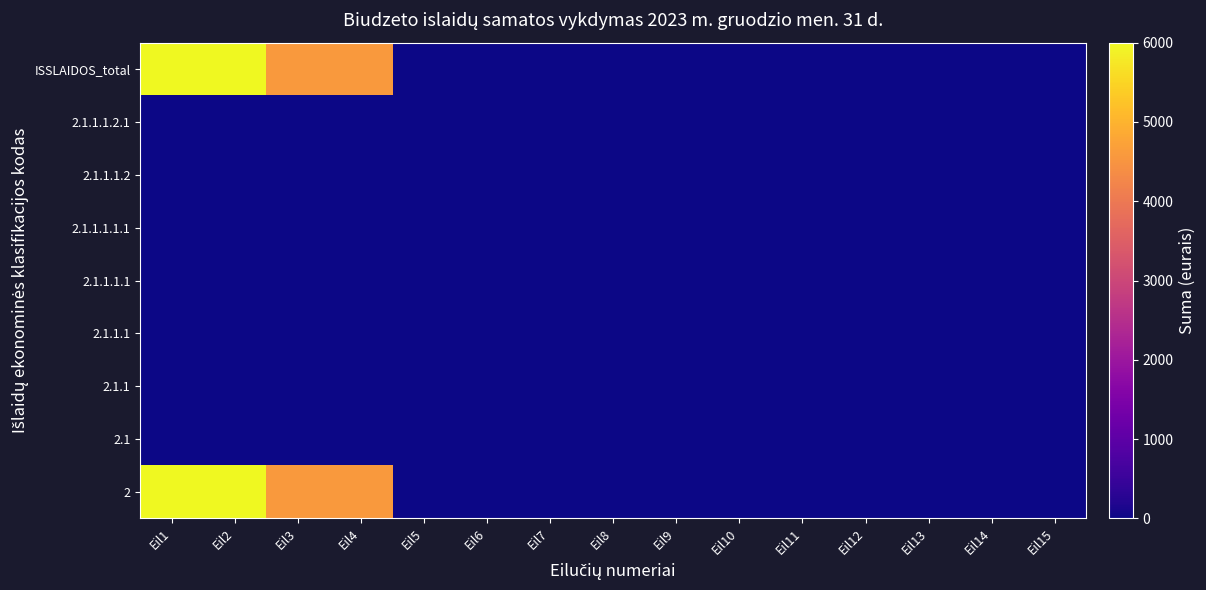

Reading right to left, transcribe all the data shown in this chart.

2: Eil15=0.0	Eil14=0.0	Eil13=0.0	Eil12=0.0	Eil11=0.0	Eil10=0.0	Eil9=0.0	Eil8=0.0	Eil7=0.0	Eil6=0.0	Eil5=0.0	Eil4=4590.1	Eil3=4590.1	Eil2=6000.0	Eil1=6000.0
2.1: Eil15=0.0	Eil14=0.0	Eil13=0.0	Eil12=0.0	Eil11=0.0	Eil10=0.0	Eil9=0.0	Eil8=0.0	Eil7=0.0	Eil6=0.0	Eil5=0.0	Eil4=0.0	Eil3=0.0	Eil2=0.0	Eil1=0.0
2.1.1: Eil15=0.0	Eil14=0.0	Eil13=0.0	Eil12=0.0	Eil11=0.0	Eil10=0.0	Eil9=0.0	Eil8=0.0	Eil7=0.0	Eil6=0.0	Eil5=0.0	Eil4=0.0	Eil3=0.0	Eil2=0.0	Eil1=0.0
2.1.1.1: Eil15=0.0	Eil14=0.0	Eil13=0.0	Eil12=0.0	Eil11=0.0	Eil10=0.0	Eil9=0.0	Eil8=0.0	Eil7=0.0	Eil6=0.0	Eil5=0.0	Eil4=0.0	Eil3=0.0	Eil2=0.0	Eil1=0.0
2.1.1.1.1: Eil15=0.0	Eil14=0.0	Eil13=0.0	Eil12=0.0	Eil11=0.0	Eil10=0.0	Eil9=0.0	Eil8=0.0	Eil7=0.0	Eil6=0.0	Eil5=0.0	Eil4=0.0	Eil3=0.0	Eil2=0.0	Eil1=0.0
2.1.1.1.1.1: Eil15=0.0	Eil14=0.0	Eil13=0.0	Eil12=0.0	Eil11=0.0	Eil10=0.0	Eil9=0.0	Eil8=0.0	Eil7=0.0	Eil6=0.0	Eil5=0.0	Eil4=0.0	Eil3=0.0	Eil2=0.0	Eil1=0.0
2.1.1.1.2: Eil15=0.0	Eil14=0.0	Eil13=0.0	Eil12=0.0	Eil11=0.0	Eil10=0.0	Eil9=0.0	Eil8=0.0	Eil7=0.0	Eil6=0.0	Eil5=0.0	Eil4=0.0	Eil3=0.0	Eil2=0.0	Eil1=0.0
2.1.1.1.2.1: Eil15=0.0	Eil14=0.0	Eil13=0.0	Eil12=0.0	Eil11=0.0	Eil10=0.0	Eil9=0.0	Eil8=0.0	Eil7=0.0	Eil6=0.0	Eil5=0.0	Eil4=0.0	Eil3=0.0	Eil2=0.0	Eil1=0.0
ISSLAIDOS_total: Eil15=0.0	Eil14=0.0	Eil13=0.0	Eil12=0.0	Eil11=0.0	Eil10=0.0	Eil9=0.0	Eil8=0.0	Eil7=0.0	Eil6=0.0	Eil5=0.0	Eil4=4590.1	Eil3=4590.1	Eil2=6000.0	Eil1=6000.0